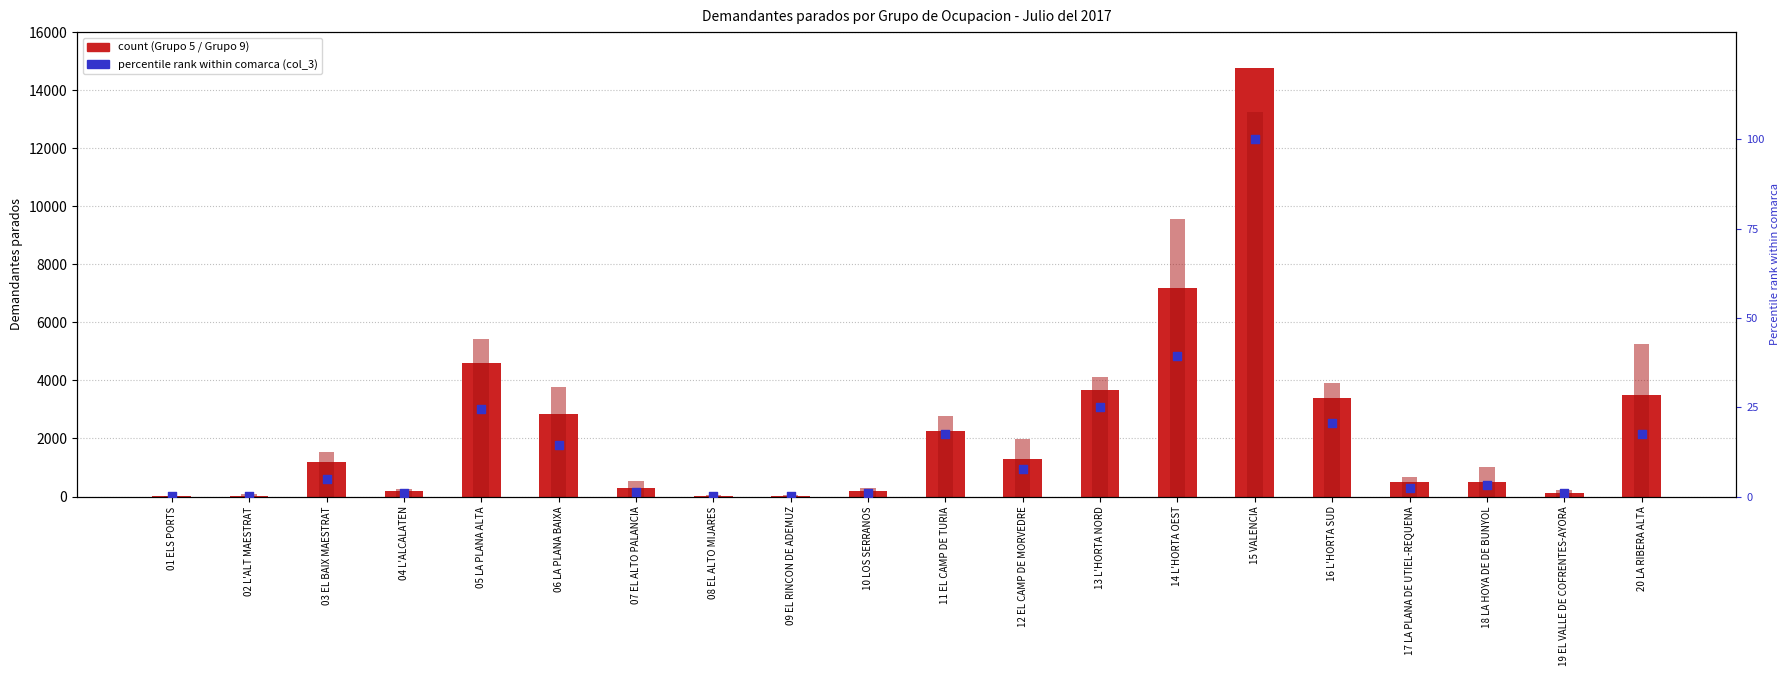

Which series reaches the minimum Y coordinate?

col_3 (percentile rank)